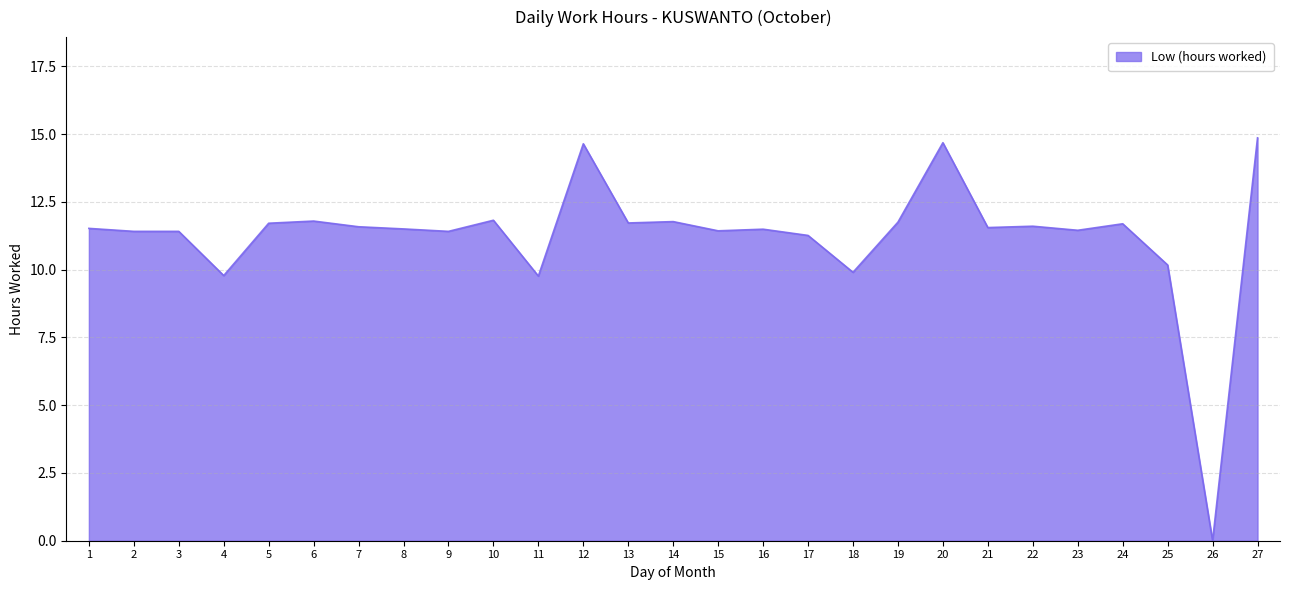

How many positive values are there?

26